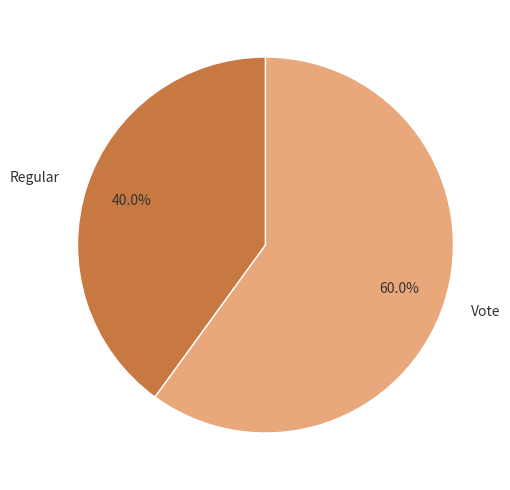

What is the total percentage of Regular and Vote?

100.0%